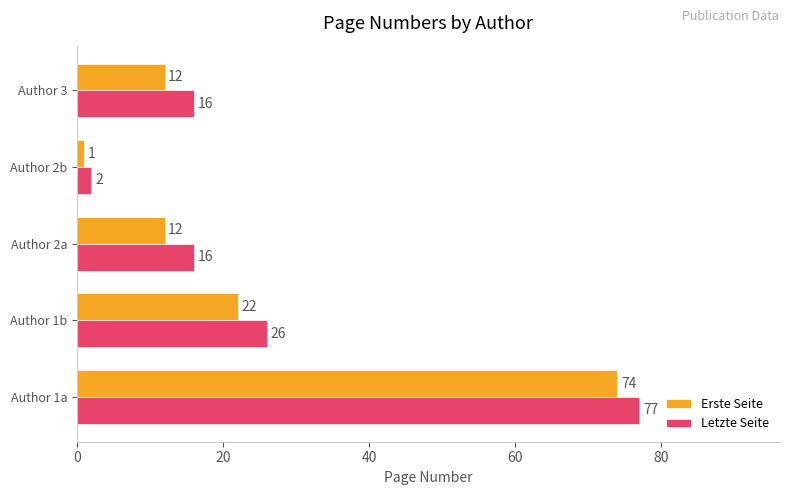

List the series in order of their overall mean, lowest first.

Erste Seite, Letzte Seite